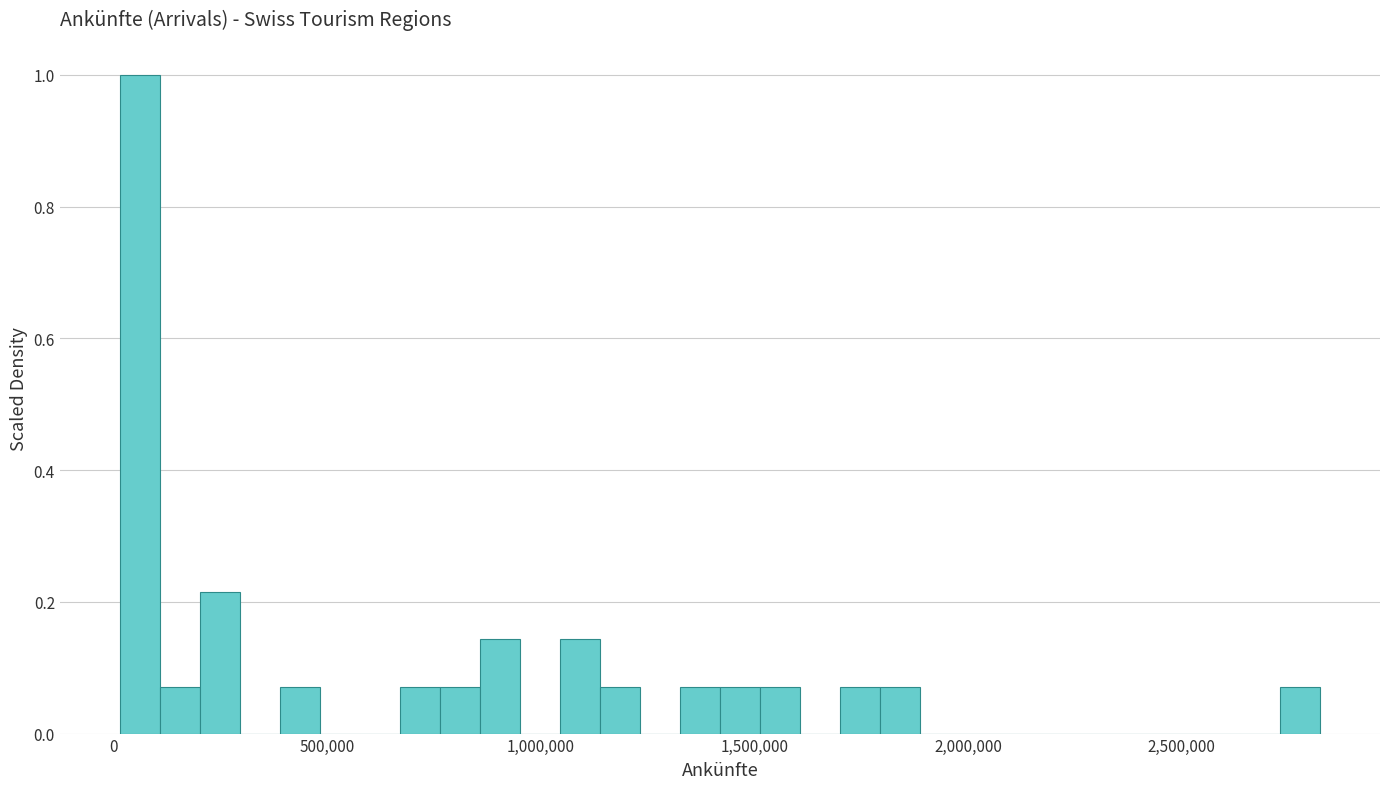

Read against the x-axis, roughly where is the centre of the tallest bar?

50000